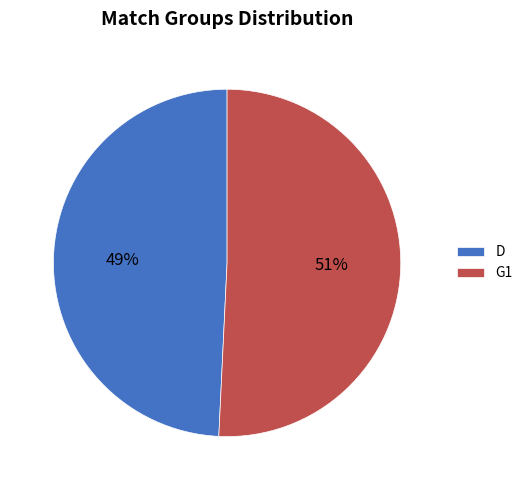

Rank the categories by value from lowest to highest.

D, G1